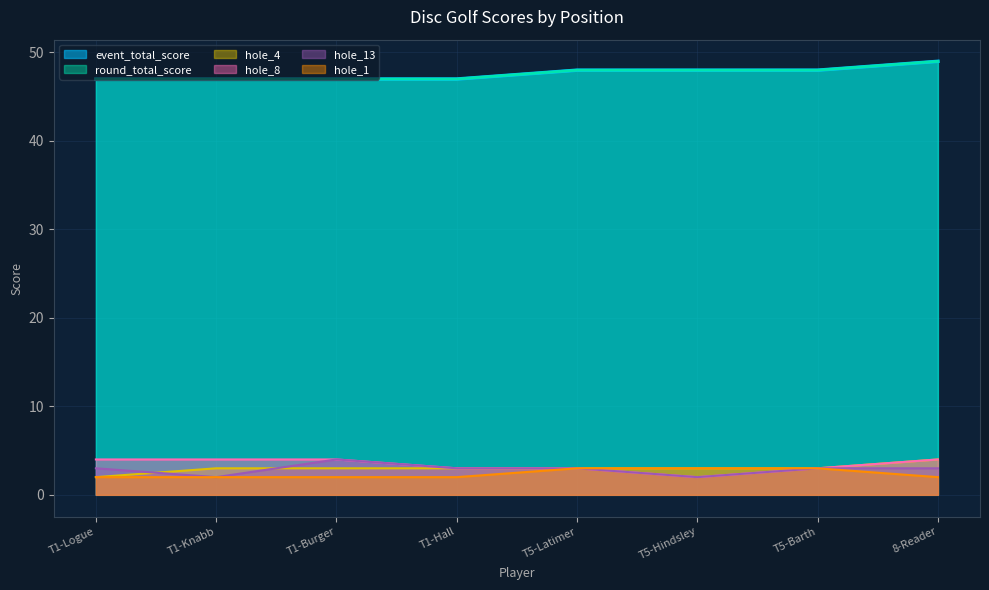

True or false: hole_8 and hole_1 intersect in this chart.

False